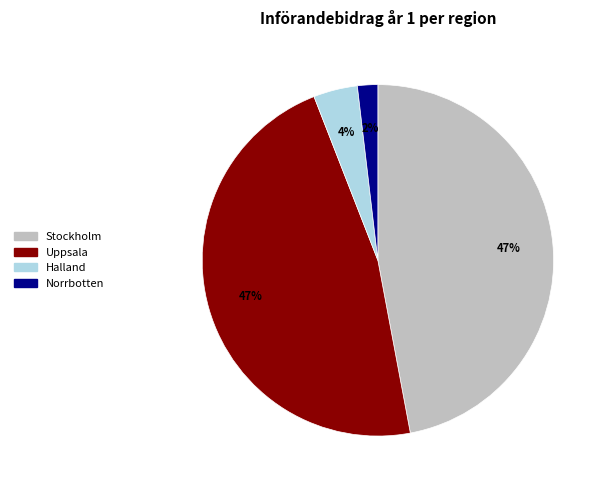

Which slice is the smallest?

Norrbotten